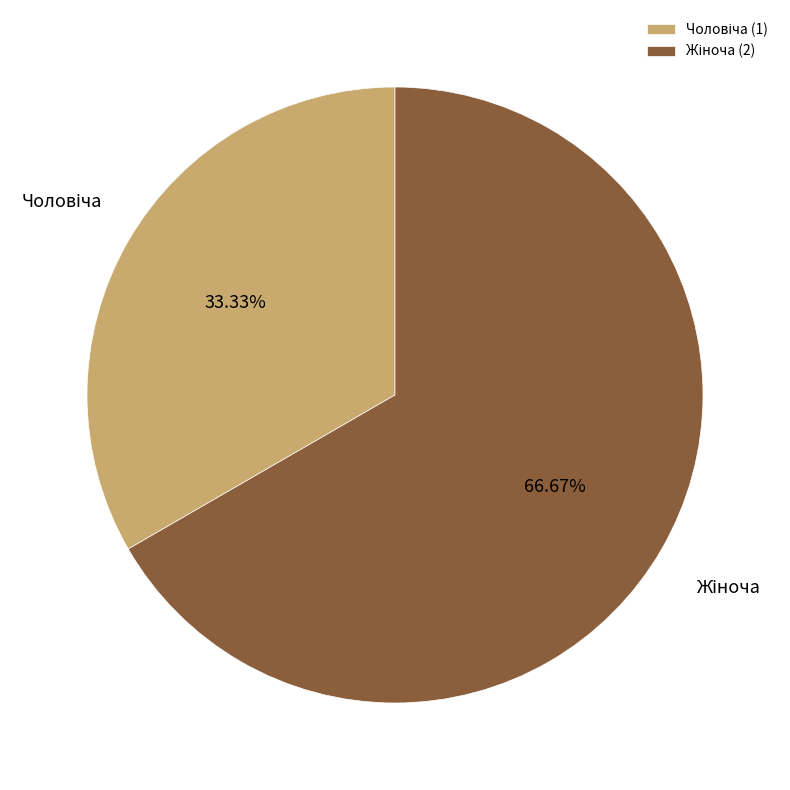

To the nearest percent, what is the average slice percentage?

50%